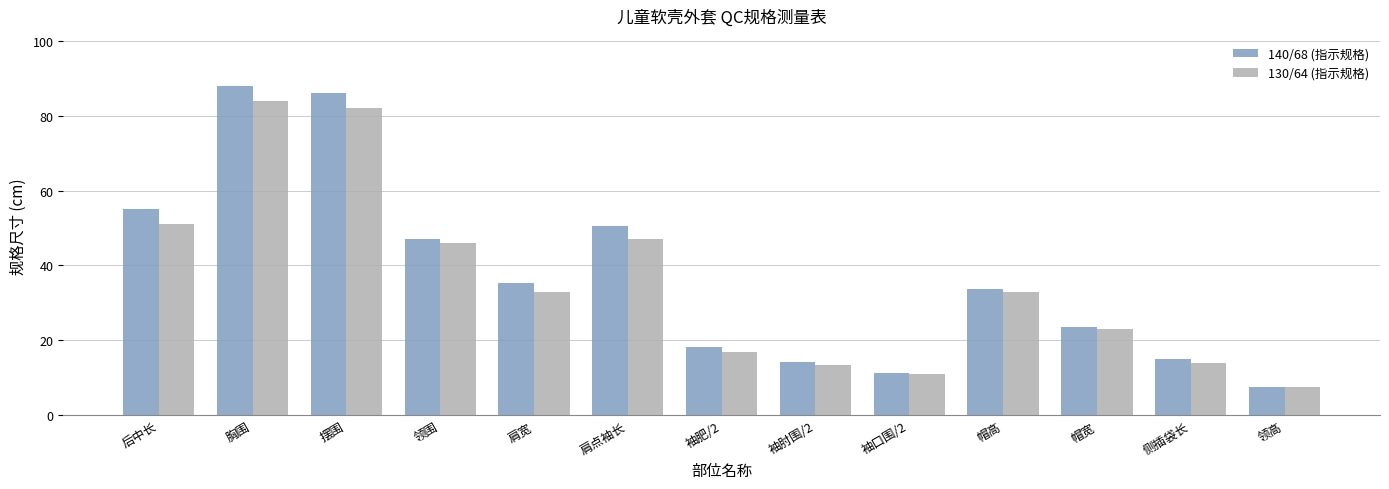

What is the label of the 5th bar from the right?

袖口围/2